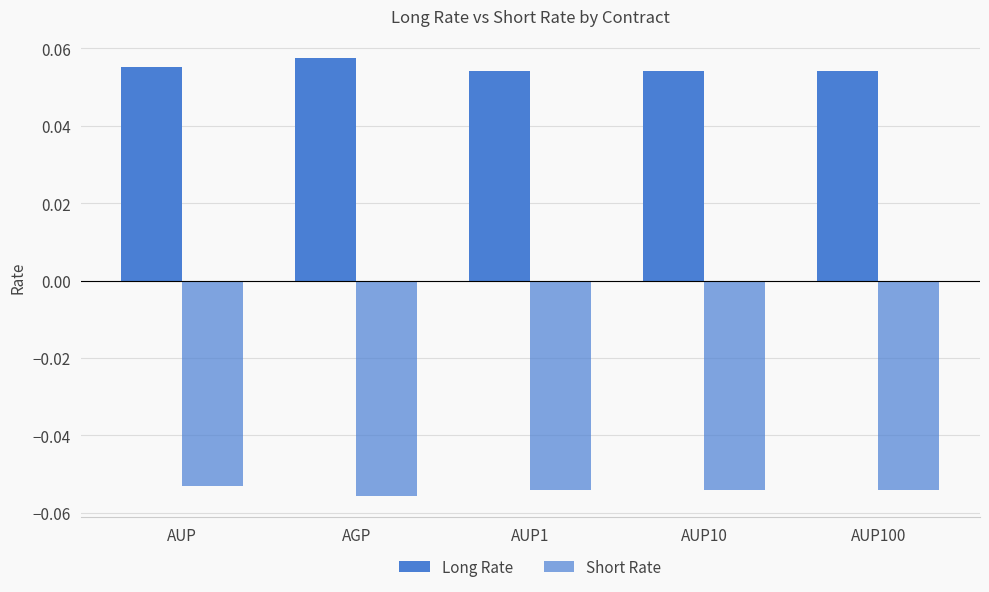

How many categories are shown in the chart?

5